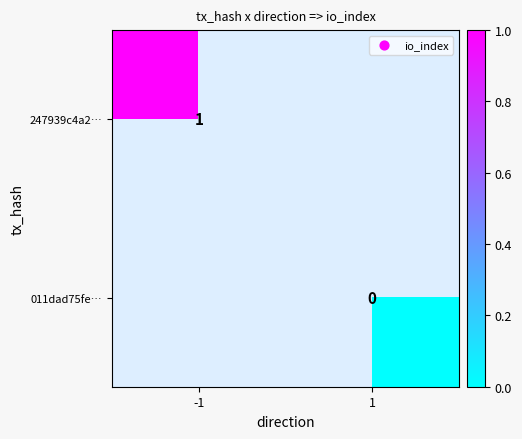

How many series are shown in this chart?

2